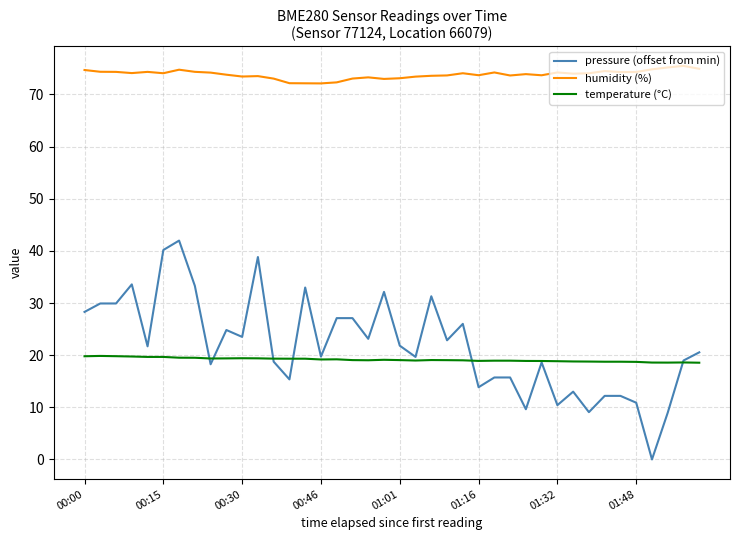

What is the highest value of the humidity (%) series?

75.5